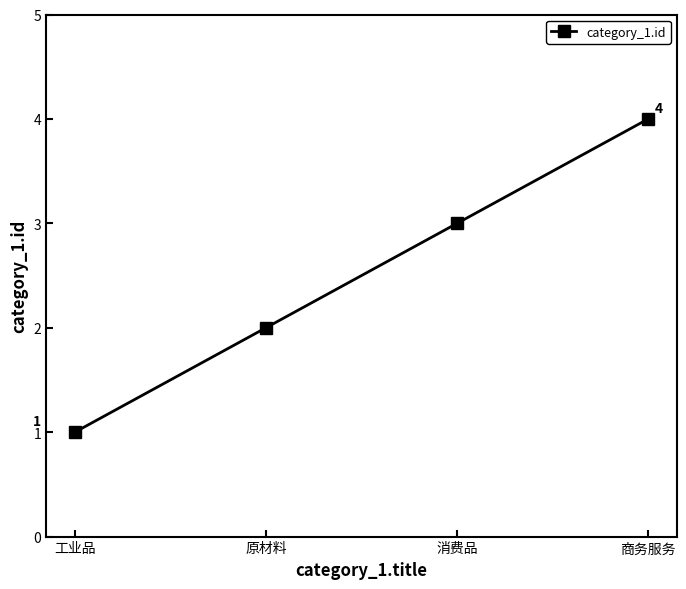

The chart shows a value of 0 at 工业品. True or false?

False